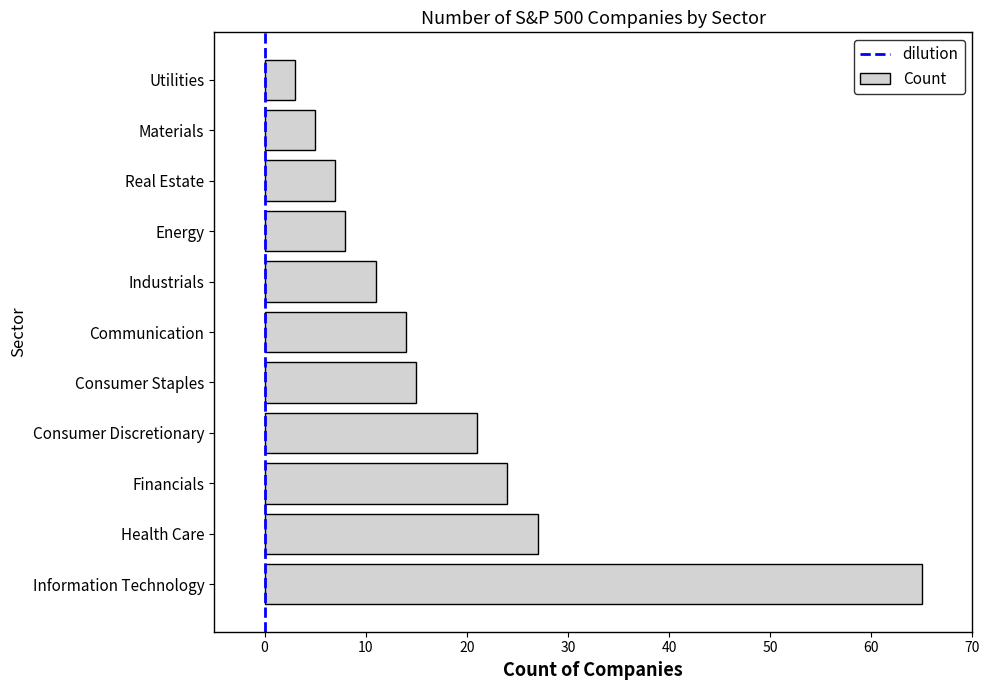

Rank the categories by value from highest to lowest.

Information Technology, Health Care, Financials, Consumer Discretionary, Consumer Staples, Communication, Industrials, Energy, Real Estate, Materials, Utilities